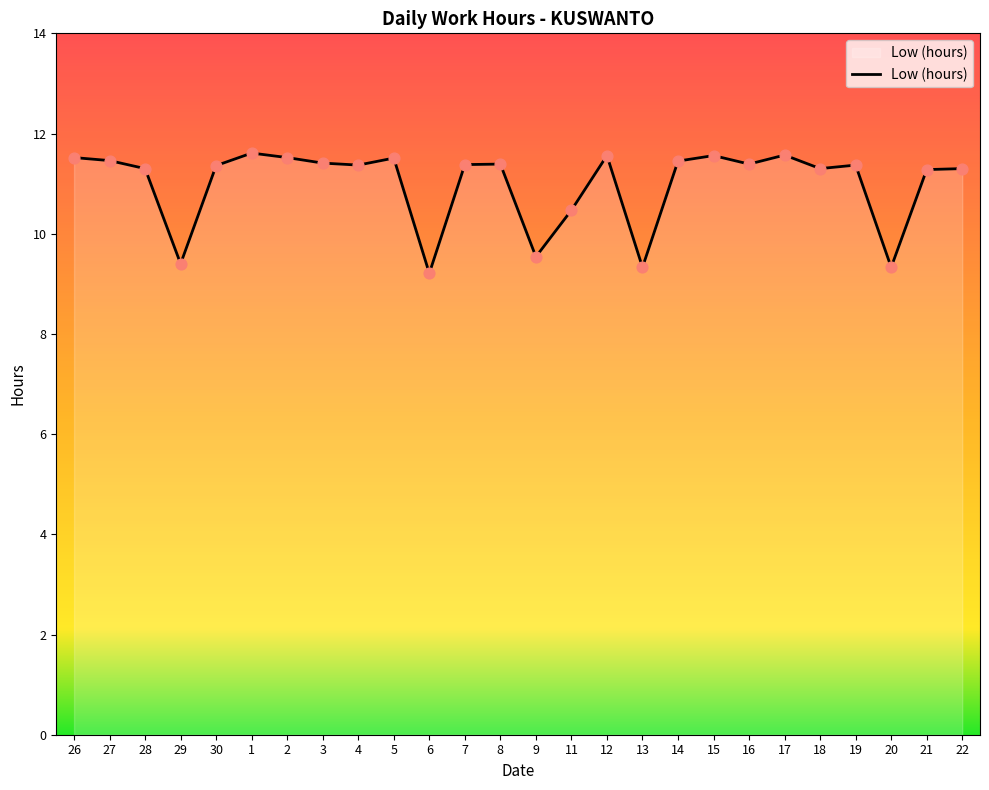

Approximately how many times larger is the value at 9 compared to 16?

0.8